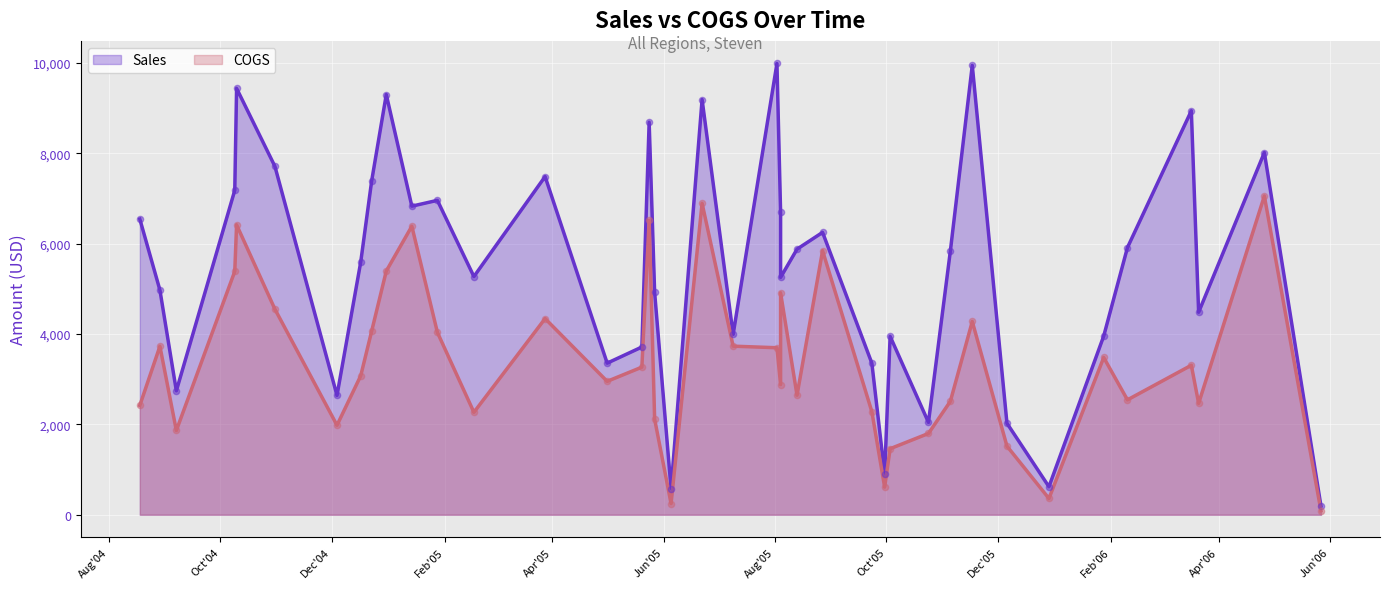

At how many categories does at least one series exceed 9888?

2